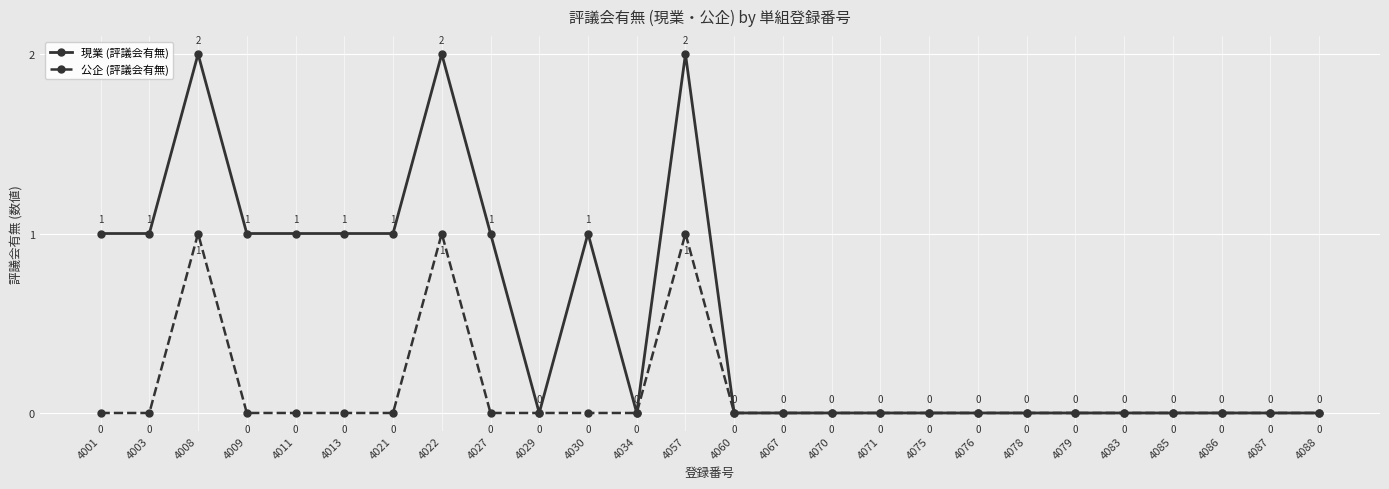

What is the difference between the second highest and minimum values in the 現業 (評議会有無) series?

2